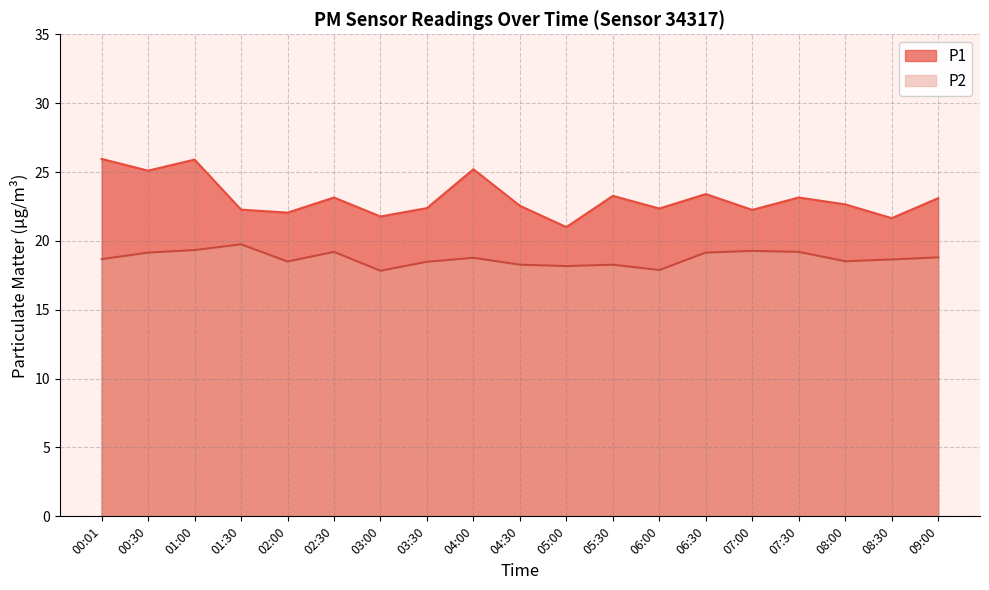

True or false: P1 and P2 intersect in this chart.

False